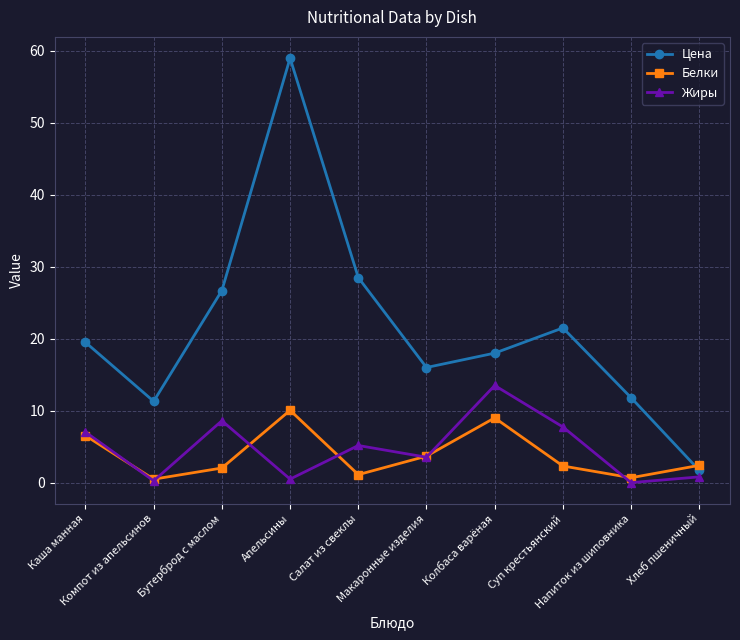

Rank the series by their maximum value, from highest to lowest.

Цена, Жиры, Белки